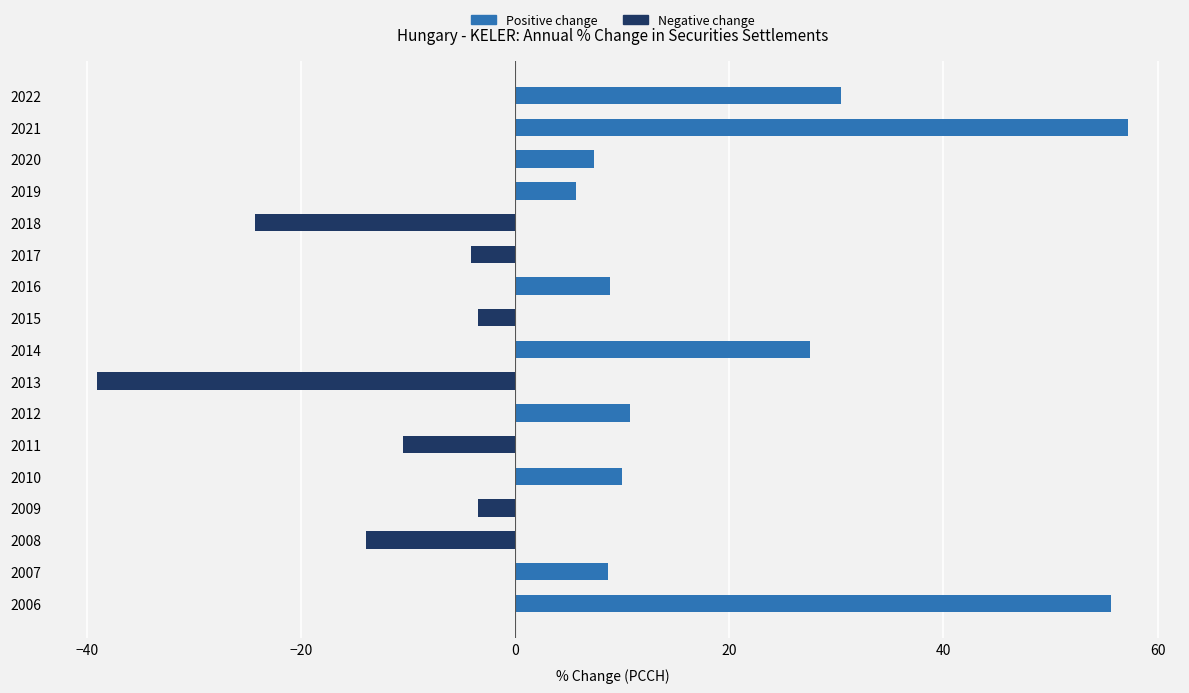

Reading left to right, transcribe all the data shown in this chart.

Positive change: 55.6	8.7	0.0	0.0	10.0	0.0	10.7	0.0	27.5	0.0	8.9	0.0	0.0	5.7	7.4	57.3	30.5
Negative change: 0.0	0.0	-13.9	-3.4	0.0	-10.5	0.0	-39.0	0.0	-3.5	0.0	-4.1	-24.3	0.0	0.0	0.0	0.0